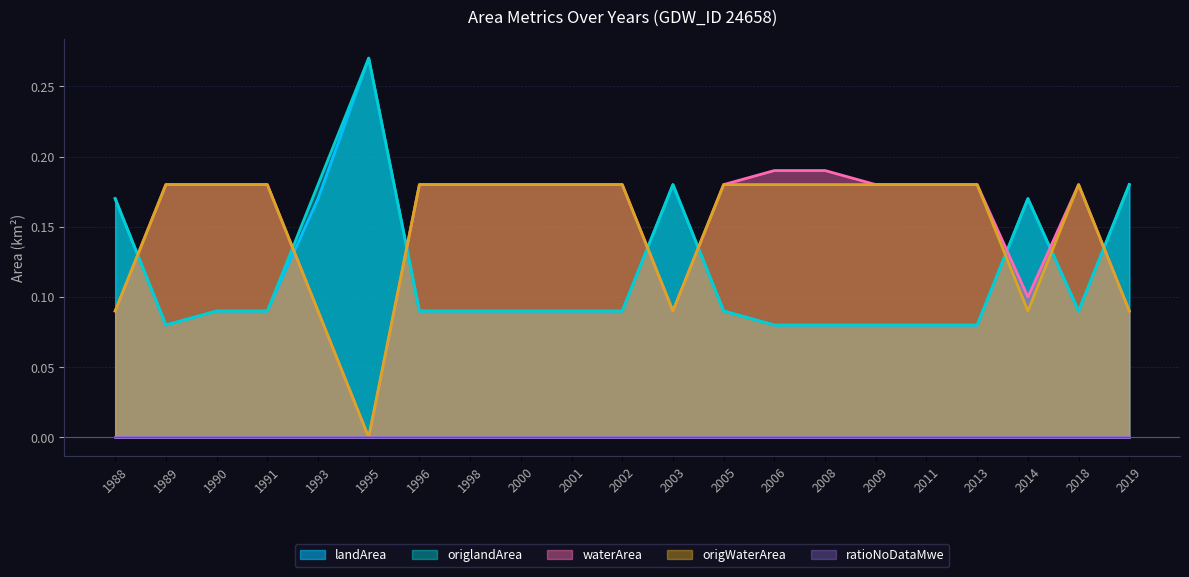

Is the value of landArea at 2019 greater than the value of origlandArea at 2009?

Yes